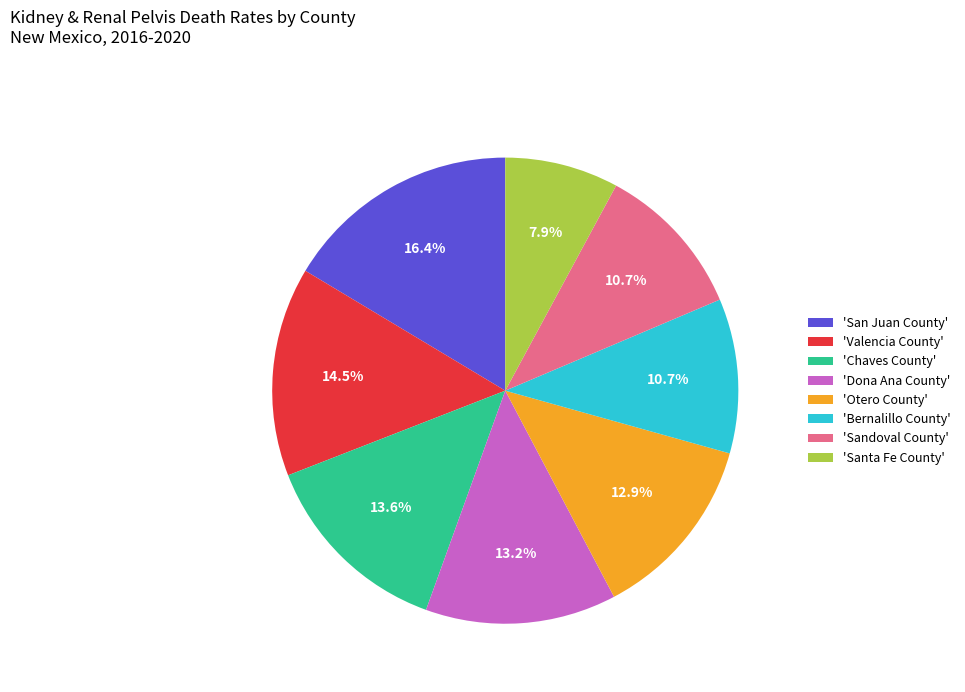

How many slices are in this pie chart?

8